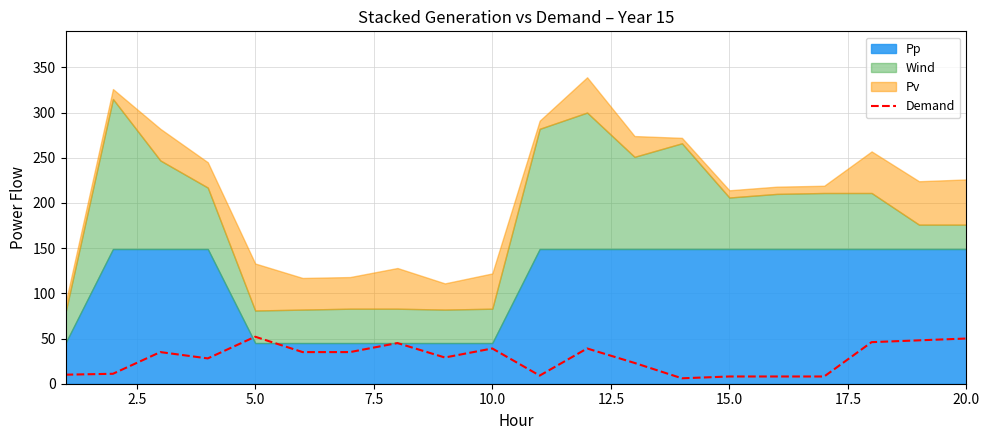

What is the maximum value for Demand?

52